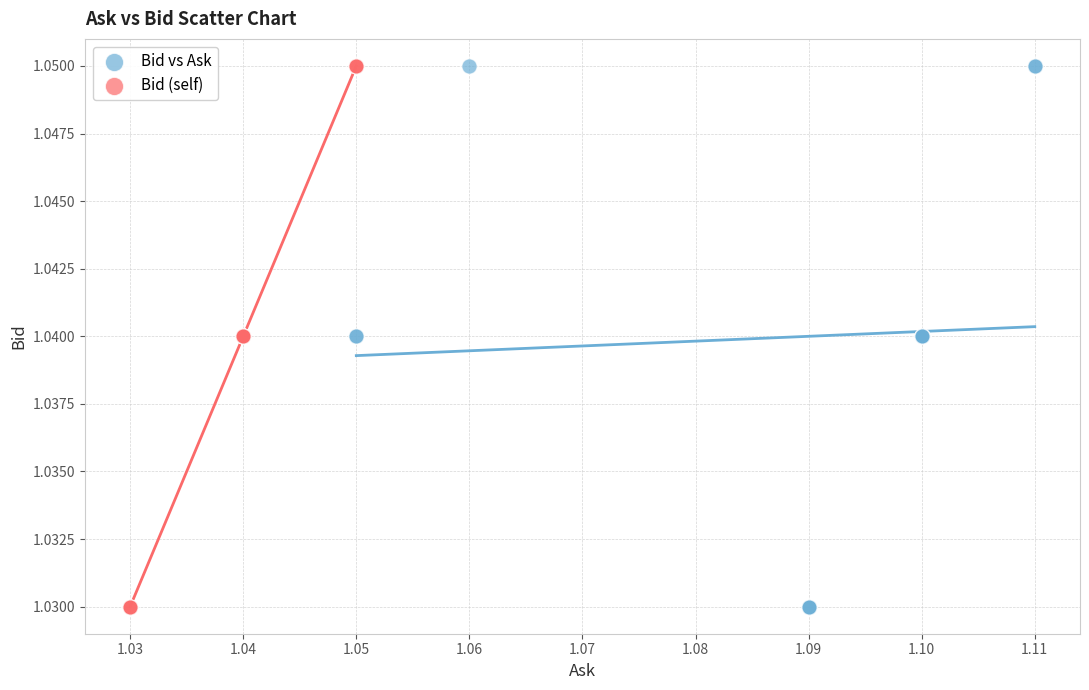

What are all the series names shown in the legend?

Bid vs Ask, Bid (self)